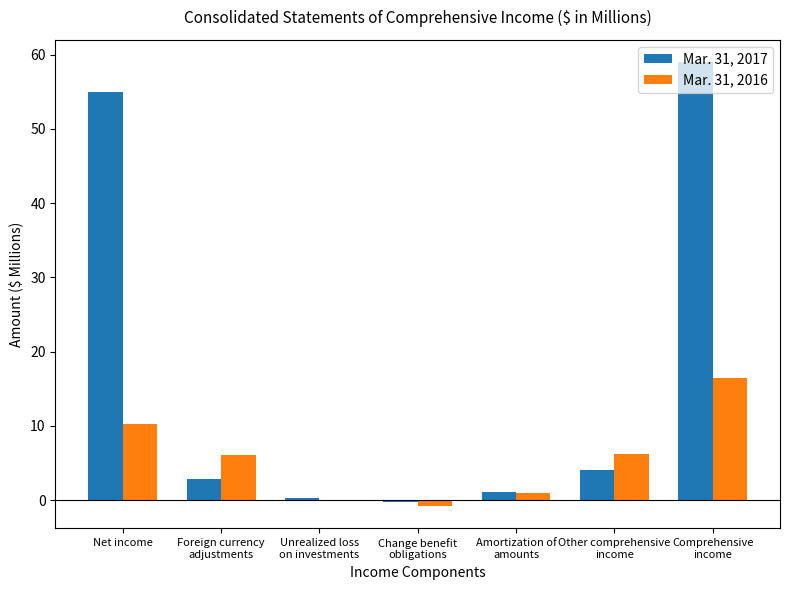

At which label does Mar. 31, 2017 first exceed 2?

Net income